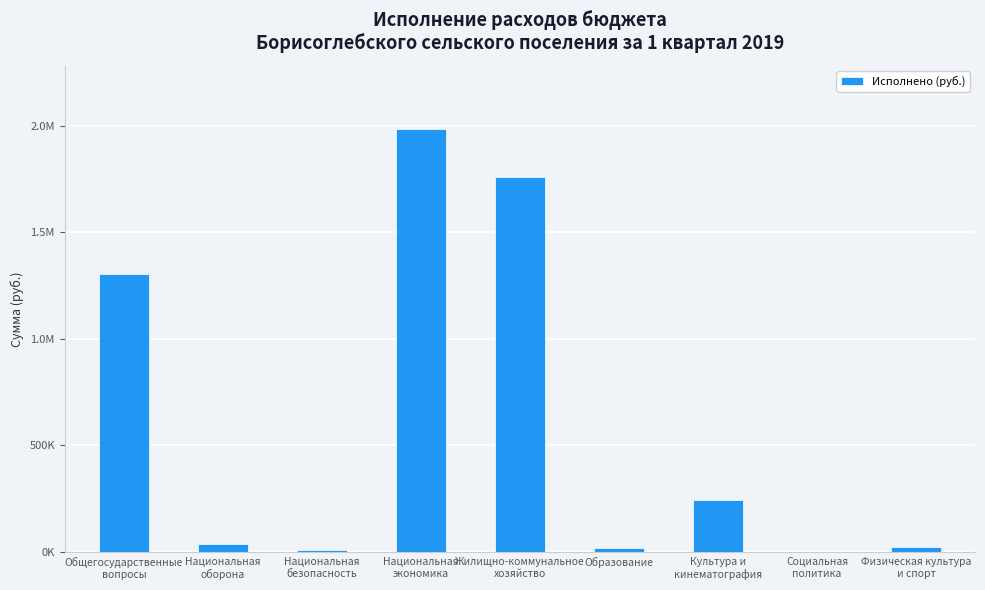

Between Национальная
безопасность and Жилищно-коммунальное
хозяйство, which is larger?

Жилищно-коммунальное
хозяйство